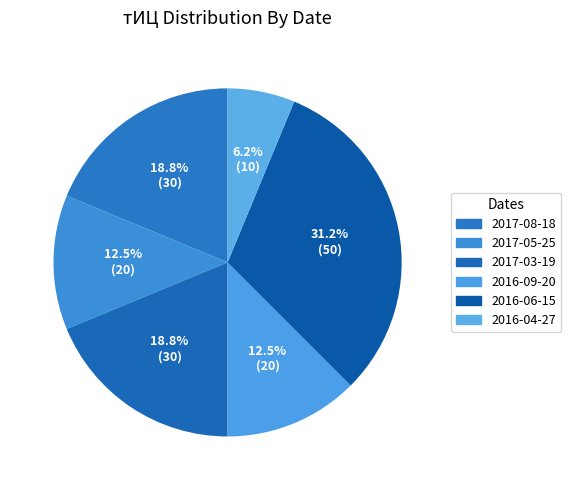

Does any single category account for the majority?

No